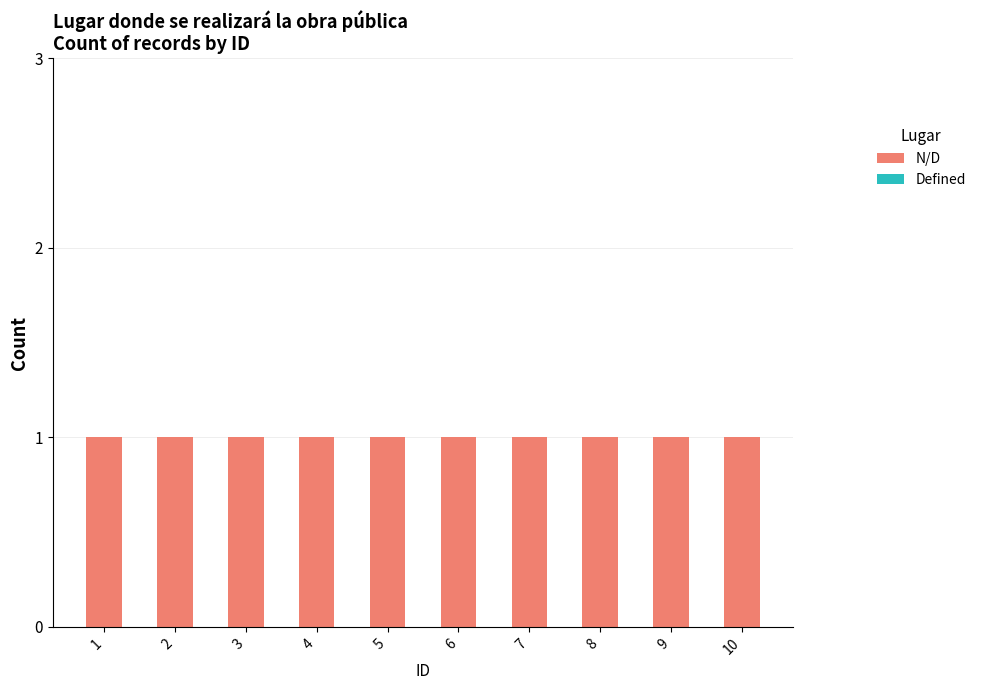

How many categories are shown in the chart?

10